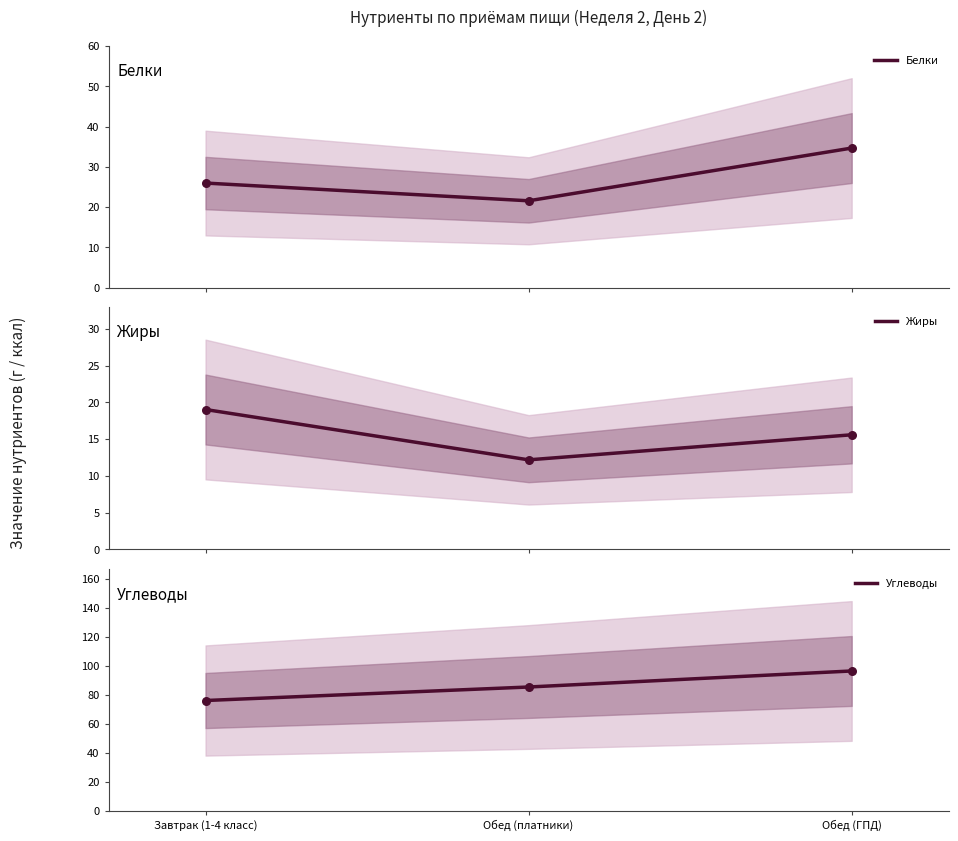

At how many categories does at least one series exceed 28?

3